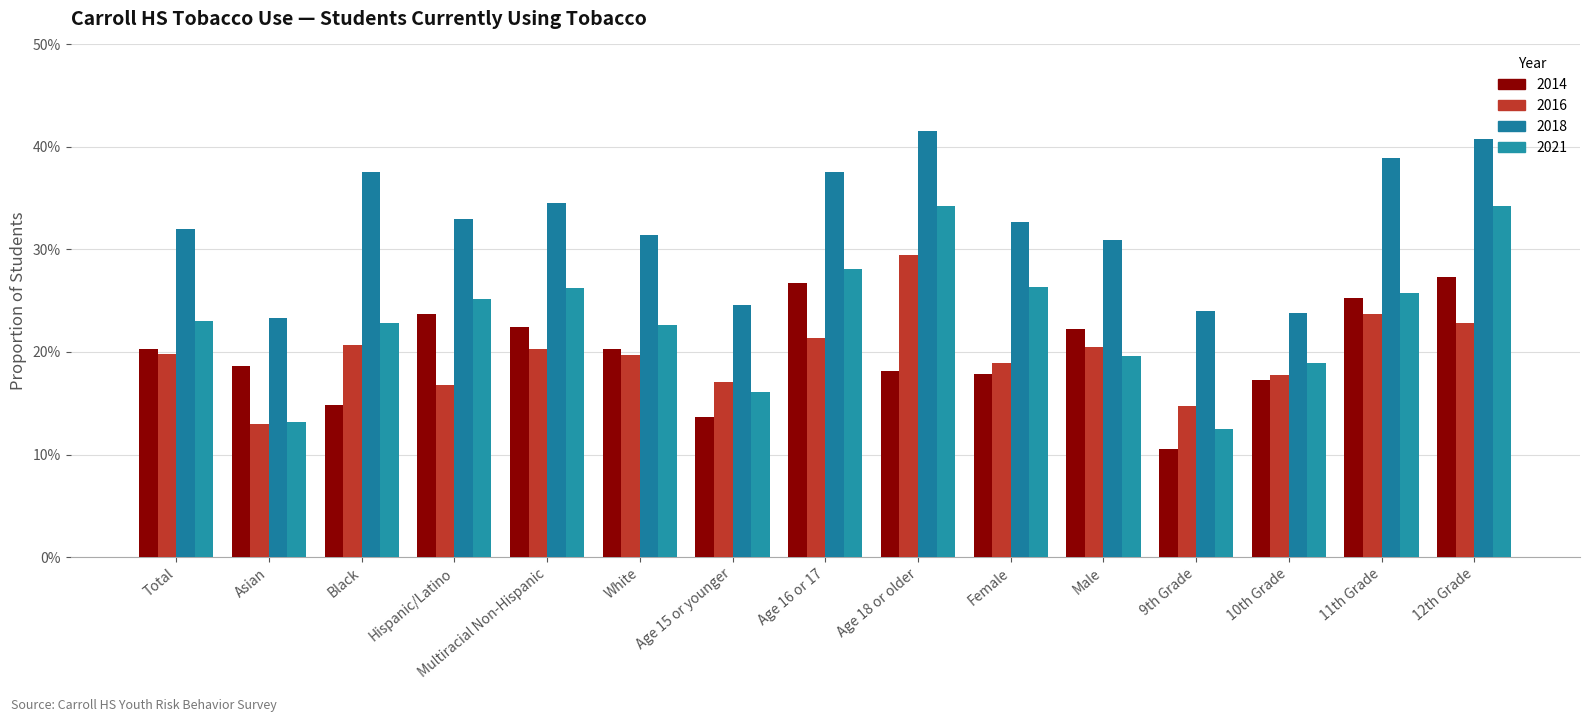

Does the chart contain stacked bars?

No